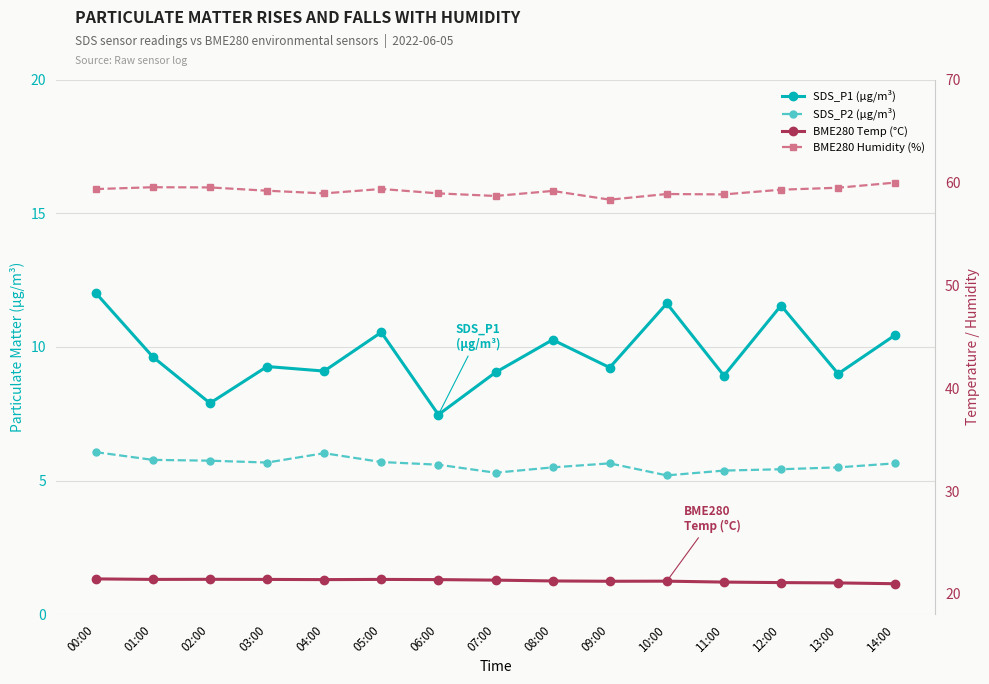

True or false: SDS_P1 (µg/m³) and BME280 Temp (°C) cross at least once.

False